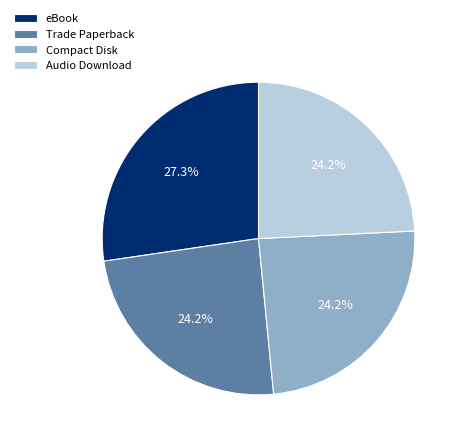

Is Compact Disk the majority of the pie?

No